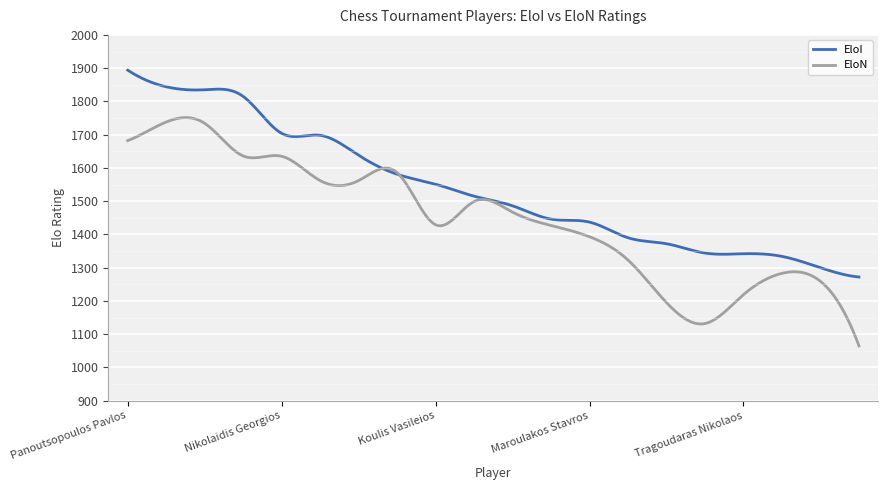

Which series has the largest total across all categories?

EloI